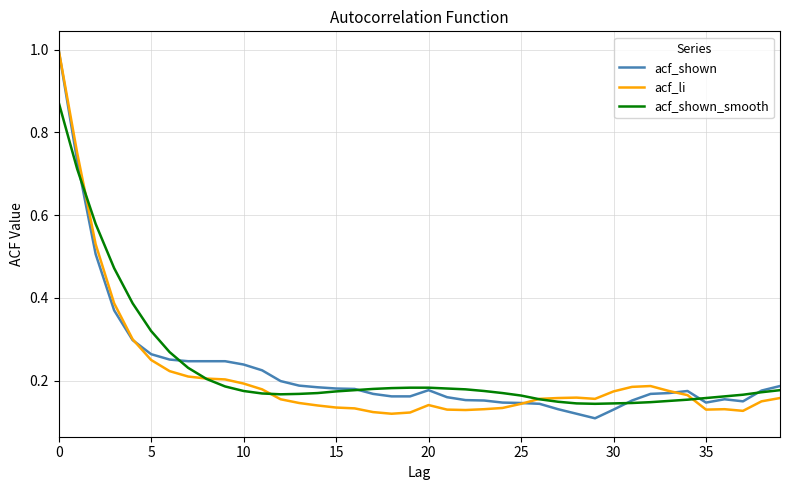

At how many categories does at least one series exceed 0?

40